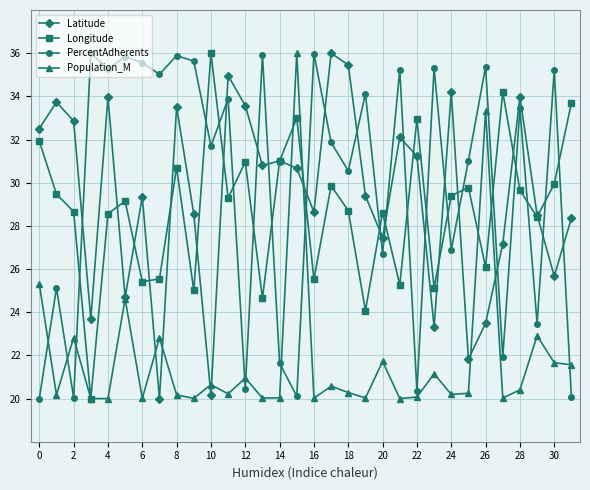

Count the number of data series in this chart.

4